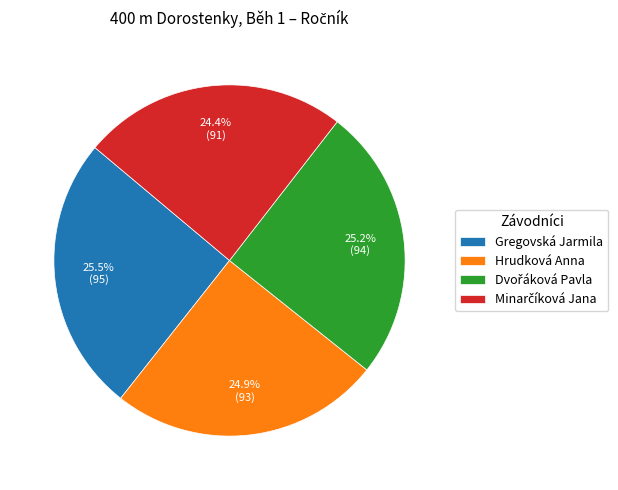

Which has a higher value, Hrudková Anna or Gregovská Jarmila?

Gregovská Jarmila